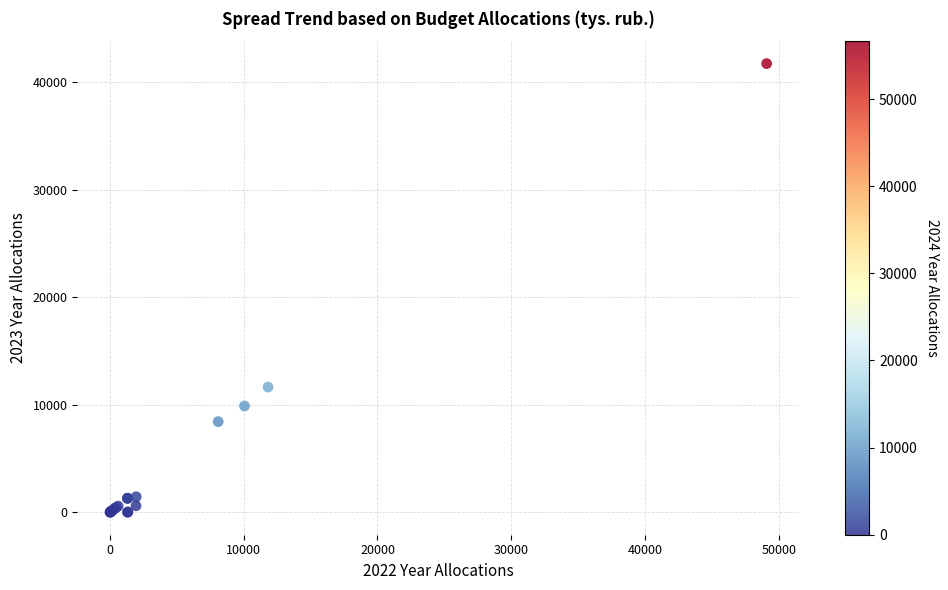

What Y value in the scatter plot is closest to 20853?

11639.5